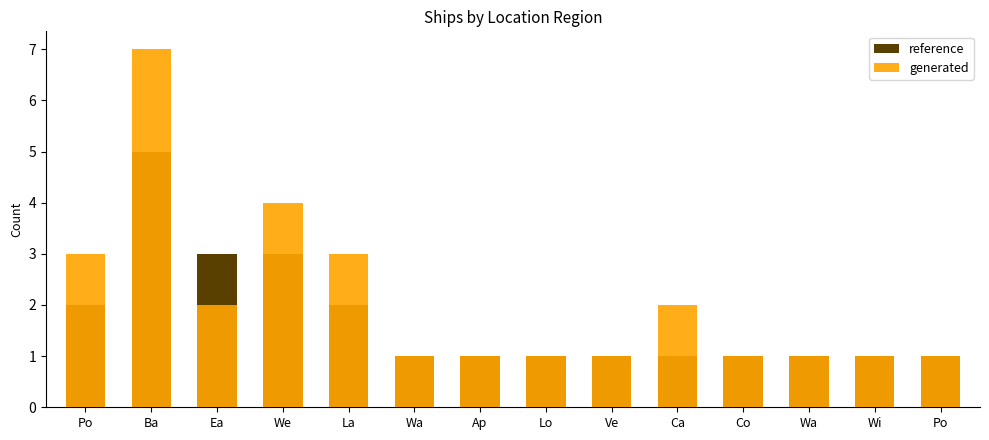

What is the average value of the generated series?

2